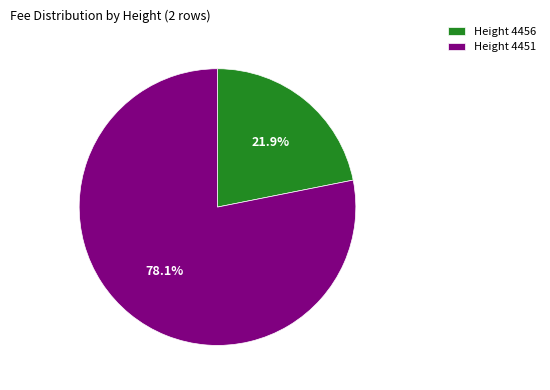

Approximately how many times larger is the value at Height 4451 compared to Height 4456?

3.6